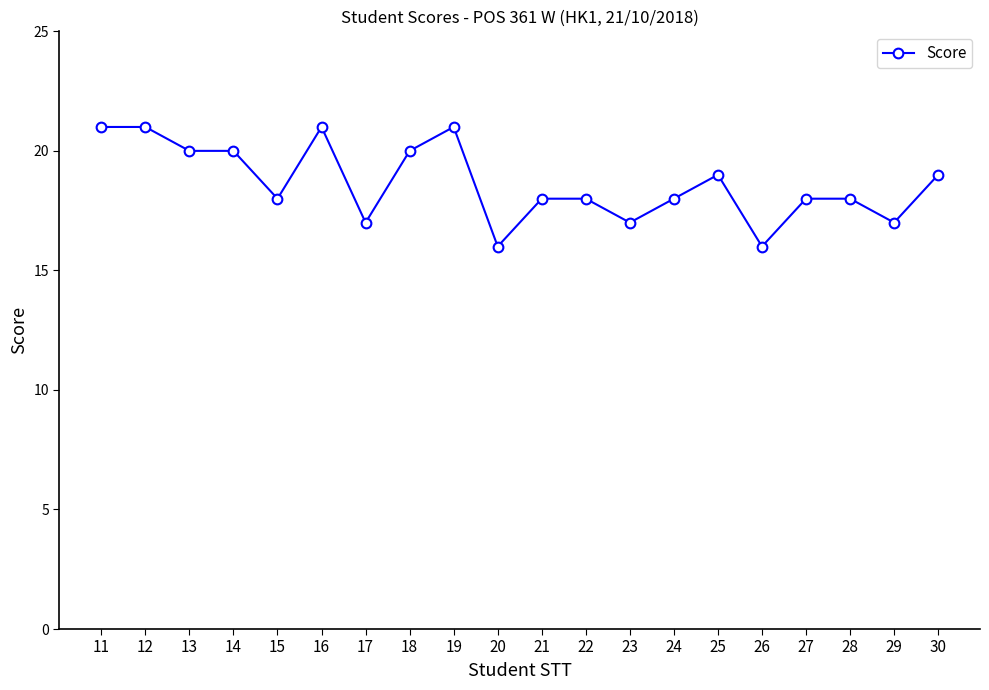

True or false: the data has more than 2 interior local peaks.

True